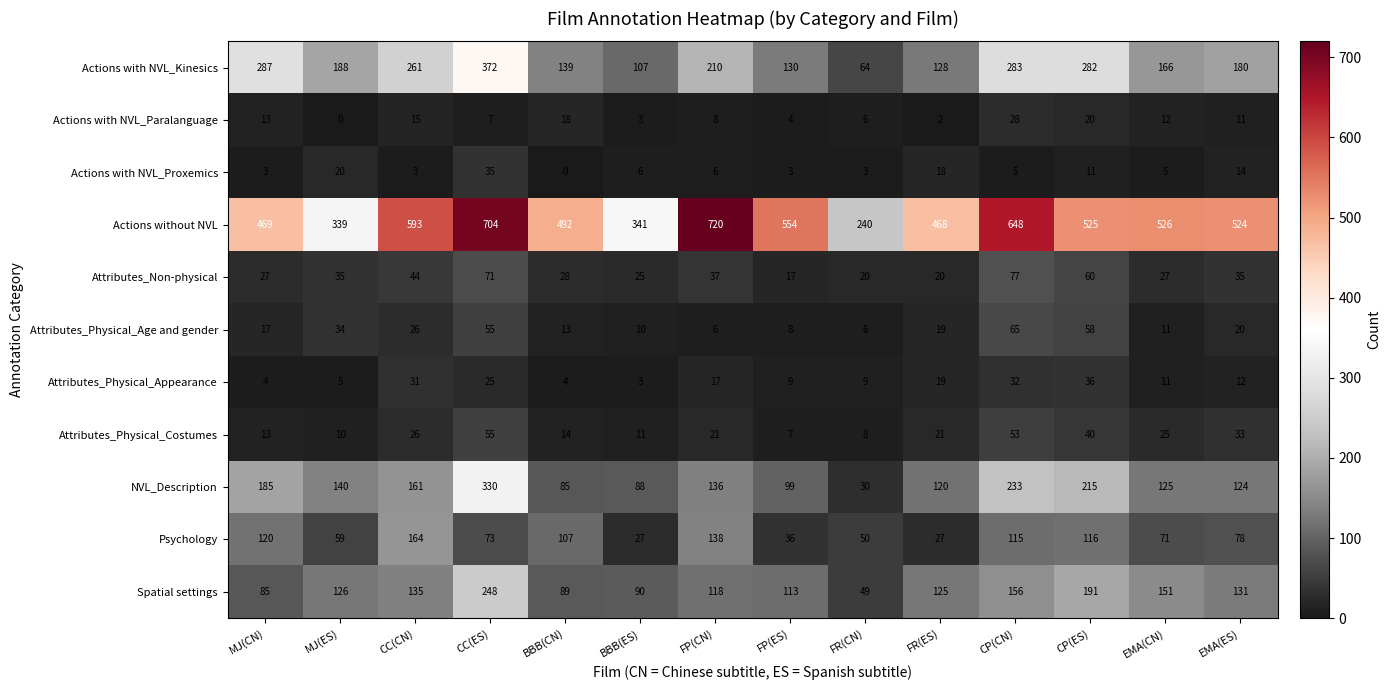

What is the difference between the Spatial settings values at FR(ES) and CC(CN)?

10